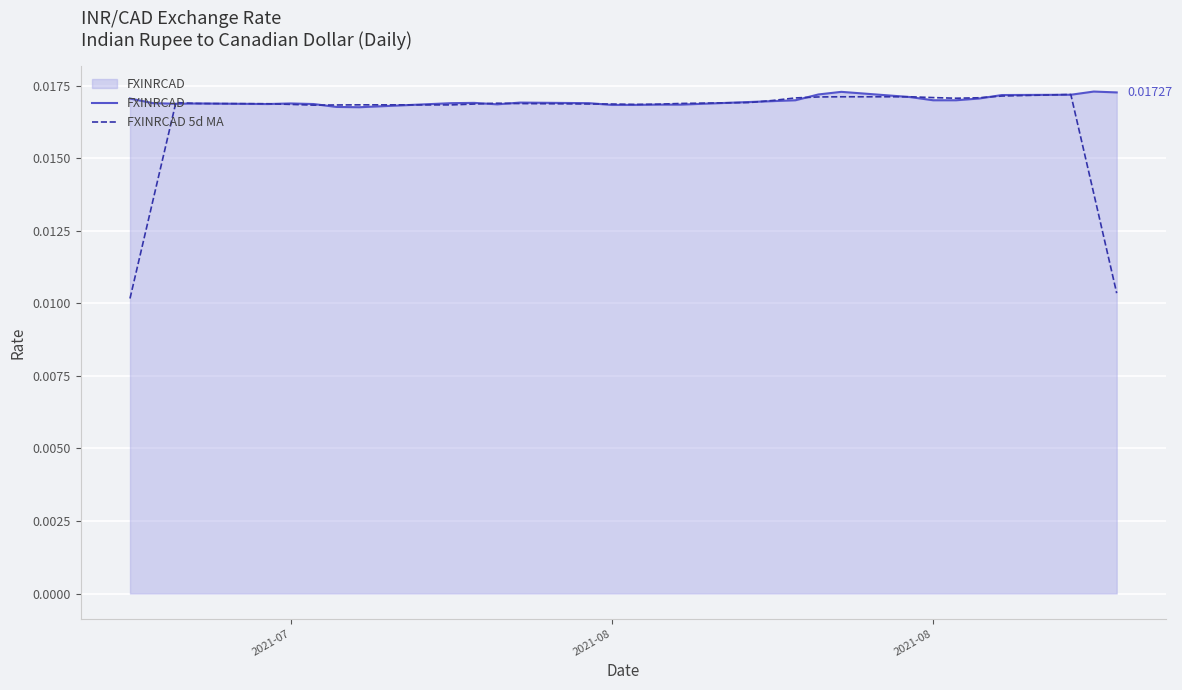

Which series has the widest spread of values?

FXINRCAD 5d MA